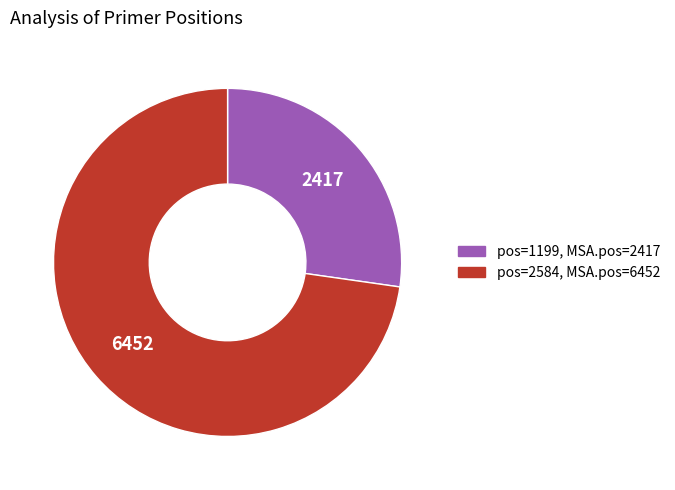

Is there any slice that represents more than half of the pie?

Yes